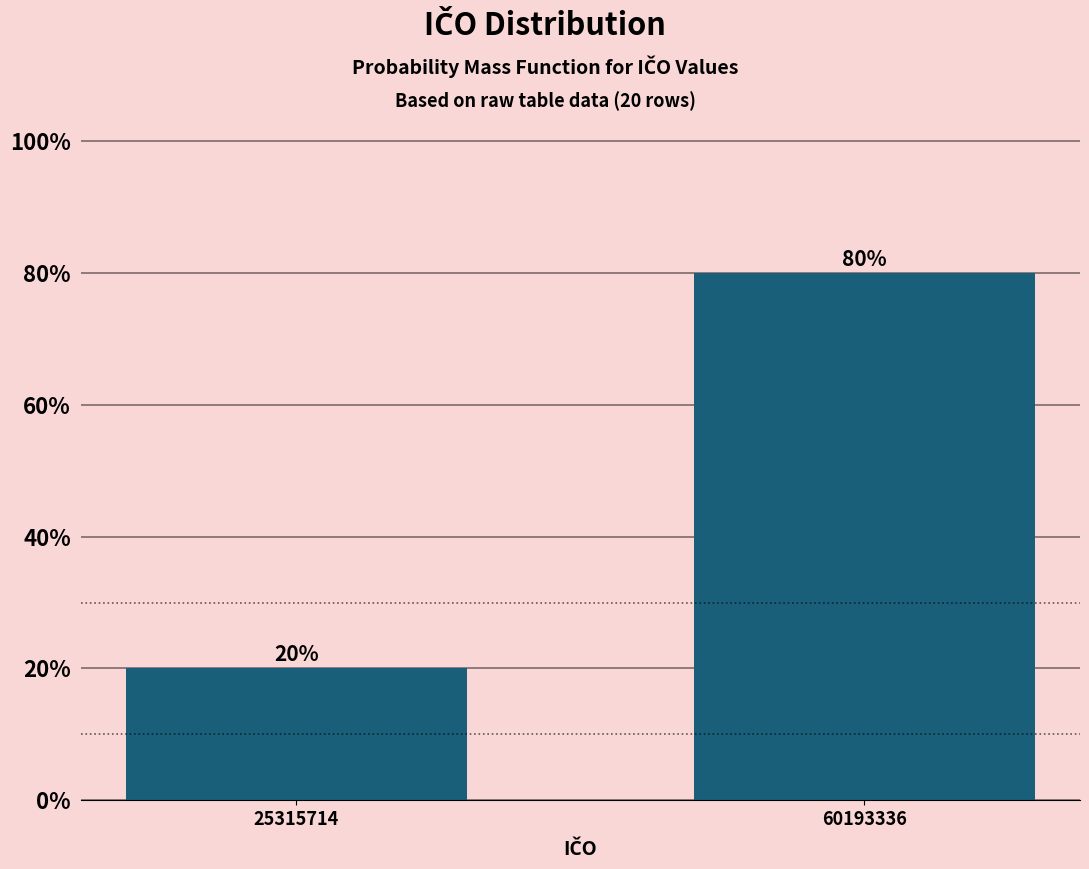

Reading left to right, extract all data points from this chart.

25315714=20	60193336=80